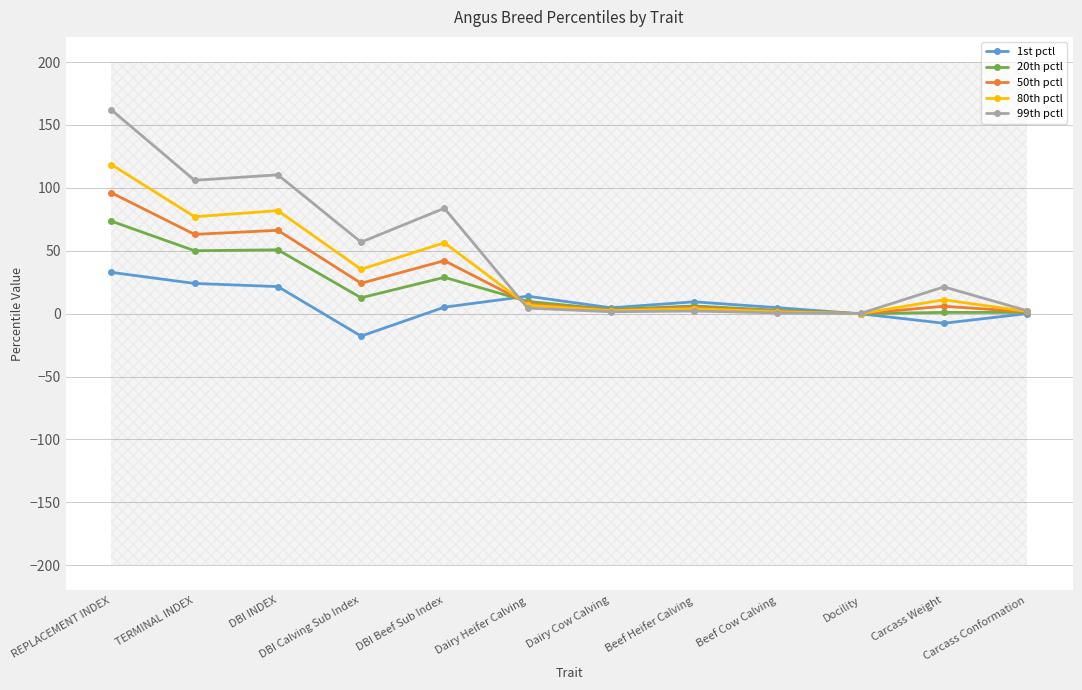

At how many categories does at least one series exceed 26?

5